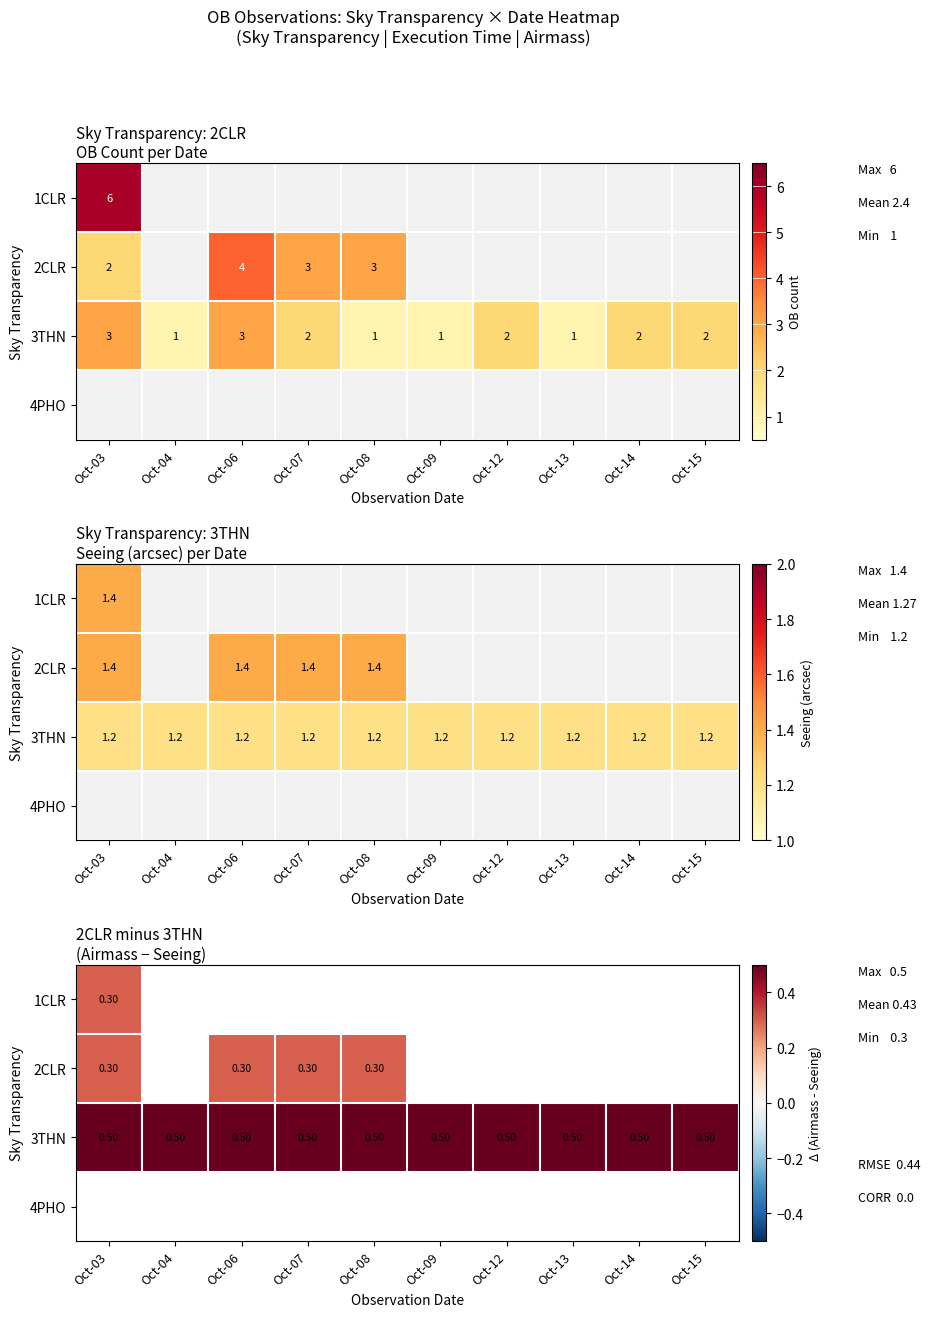

Count the number of categories in the chart.

10